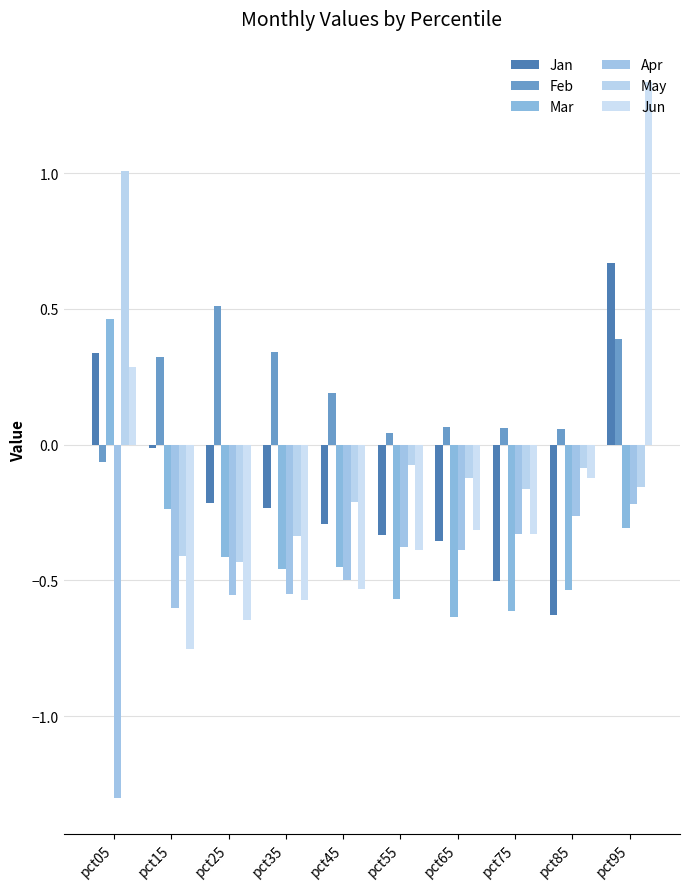

How many negative values does the Jun series have?

8